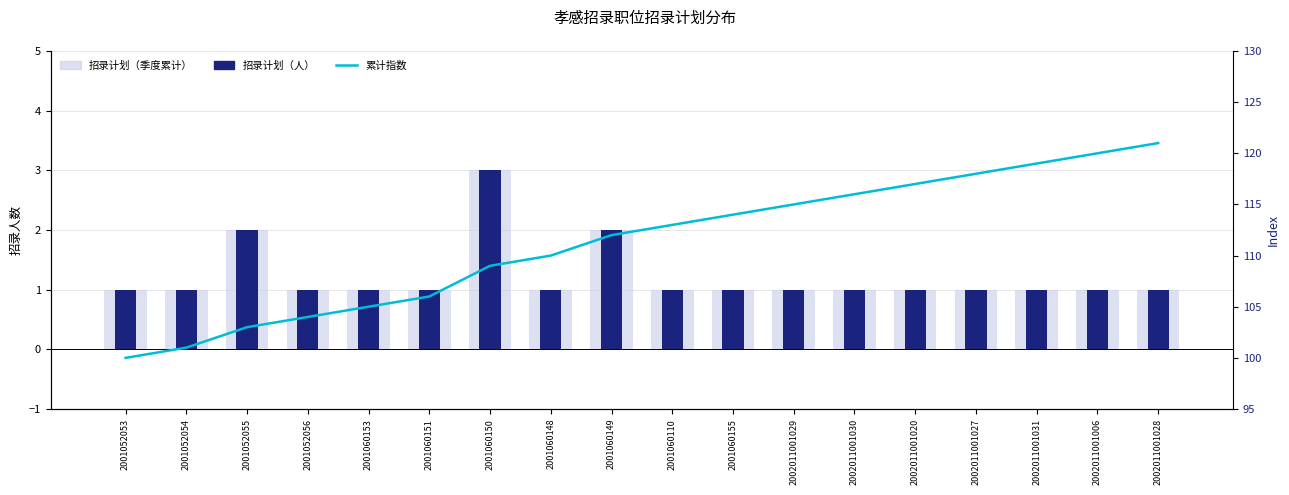

Reading left to right, extract all data points from this chart.

招录计划（季度累计）: 2001052053=1	2001052054=1	2001052055=2	2001052056=1	2001060153=1	2001060151=1	2001060150=3	2001060148=1	2001060149=2	2001060110=1	2001060155=1	2002011001029=1	2002011001030=1	2002011001020=1	2002011001027=1	2002011001031=1	2002011001006=1	2002011001028=1
招录计划（人）: 2001052053=1	2001052054=1	2001052055=2	2001052056=1	2001060153=1	2001060151=1	2001060150=3	2001060148=1	2001060149=2	2001060110=1	2001060155=1	2002011001029=1	2002011001030=1	2002011001020=1	2002011001027=1	2002011001031=1	2002011001006=1	2002011001028=1
累计指数: 2001052053=100	2001052054=101	2001052055=103	2001052056=104	2001060153=105	2001060151=106	2001060150=109	2001060148=110	2001060149=112	2001060110=113	2001060155=114	2002011001029=115	2002011001030=116	2002011001020=117	2002011001027=118	2002011001031=119	2002011001006=120	2002011001028=121